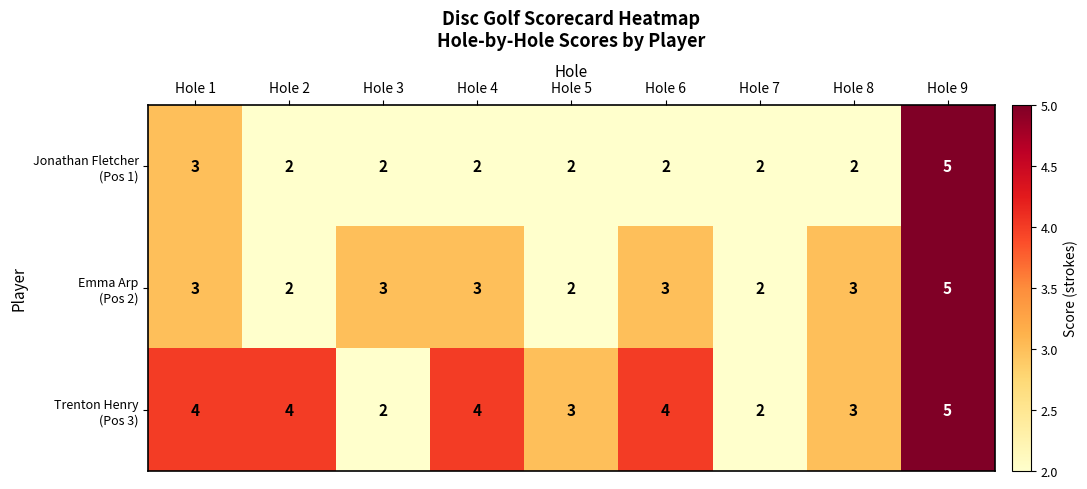

Which label corresponds to the largest value in the chart?

Hole 9